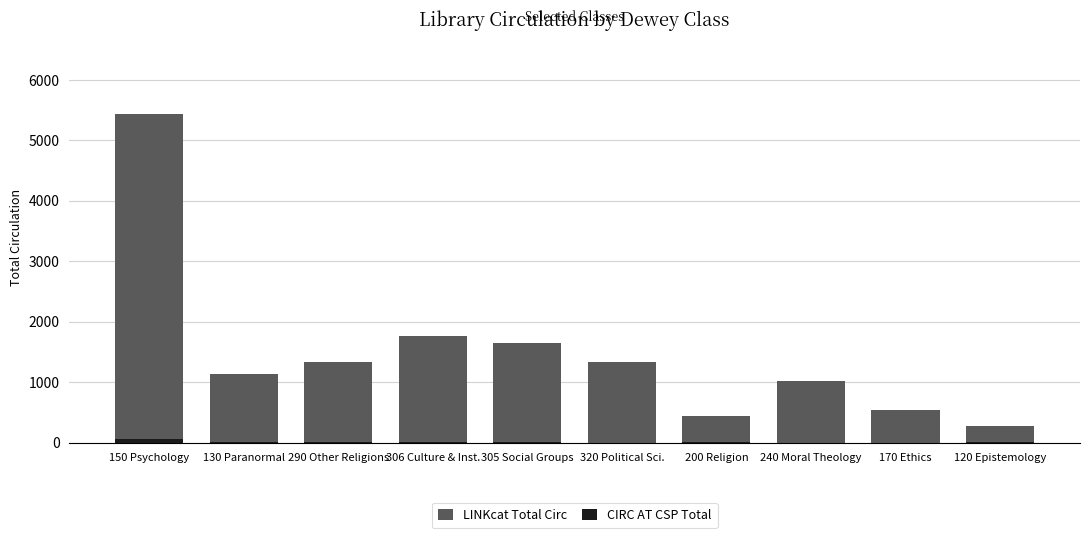

Which series has the largest total across all categories?

LINKcat Total Circ